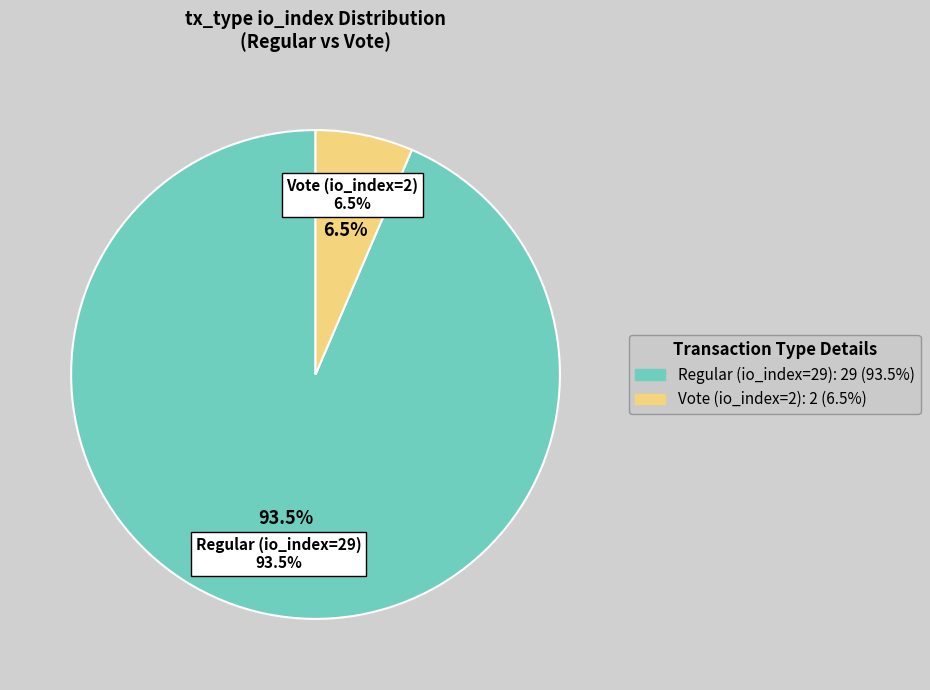

True or false: Regular (io_index=29) accounts for 88% of the total.

False